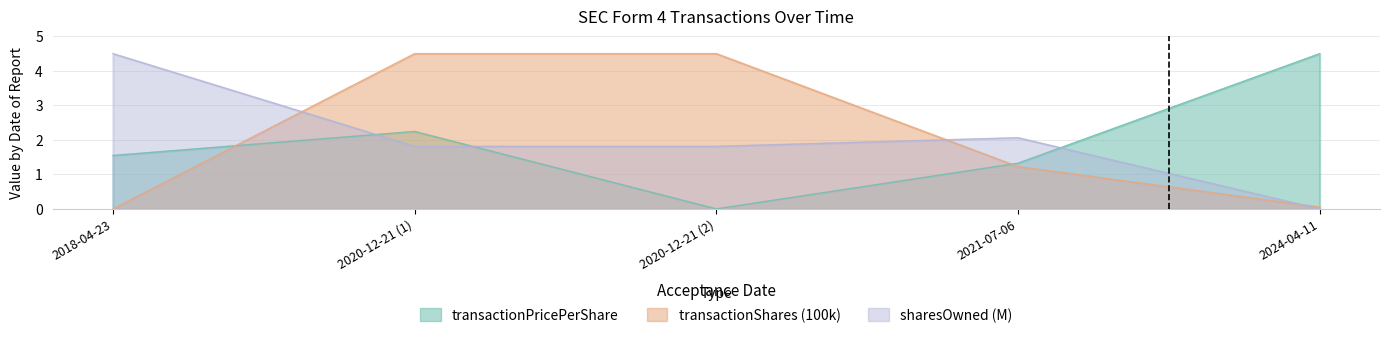

What is the sum of all transactionPricePerShare values?

9.6